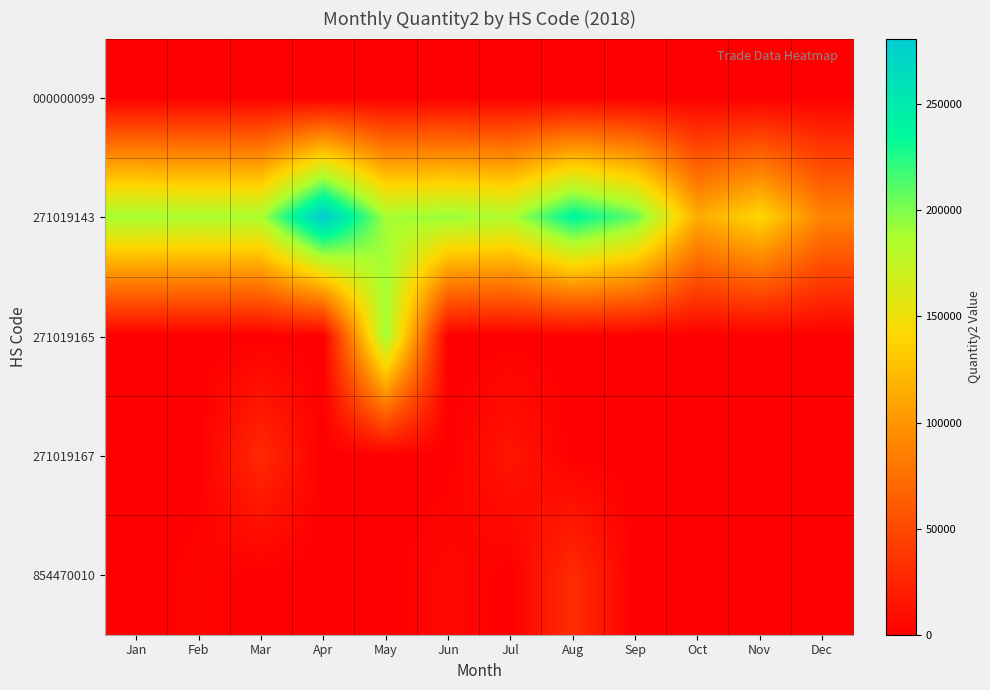

Reading left to right, transcribe all the data shown in this chart.

000000099: Jan=0	Feb=106	Mar=0	Apr=0	May=0	Jun=0	Jul=0	Aug=0	Sep=0	Oct=0	Nov=0	Dec=0
271019143: Jan=189392	Feb=186749	Mar=187296	Apr=280947	May=189385	Jun=193697	Jul=185432	Aug=238733	Sep=207755	Oct=113601	Nov=141475	Dec=88559
271019165: Jan=0	Feb=0	Mar=0	Apr=0	May=191222	Jun=0	Jul=0	Aug=0	Sep=0	Oct=0	Nov=0	Dec=0
271019167: Jan=0	Feb=0	Mar=28579	Apr=0	May=0	Jun=0	Jul=15114	Aug=0	Sep=0	Oct=0	Nov=0	Dec=0
854470010: Jan=0	Feb=3309	Mar=0	Apr=0	May=0	Jun=5906	Jul=0	Aug=29851	Sep=0	Oct=0	Nov=0	Dec=0